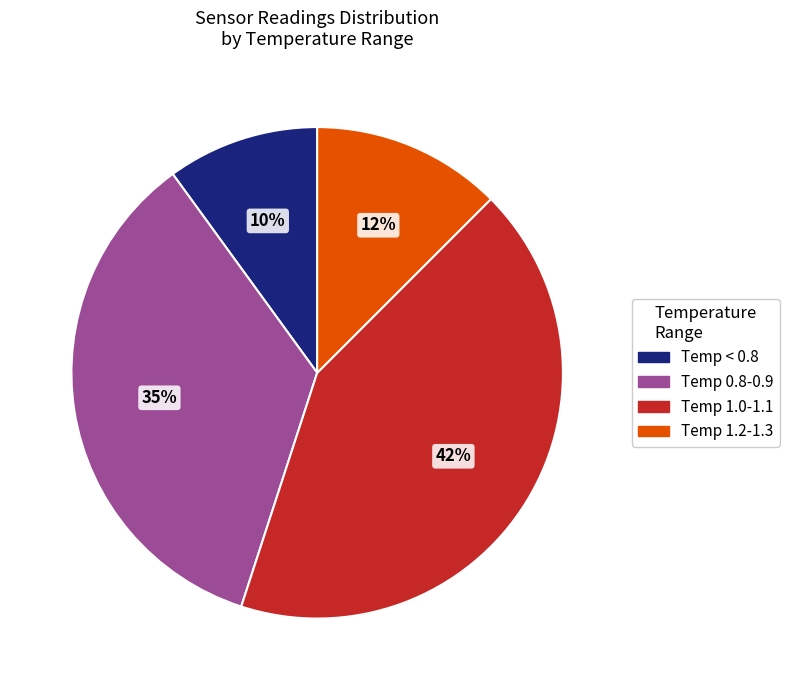

Does any single category account for the majority?

No